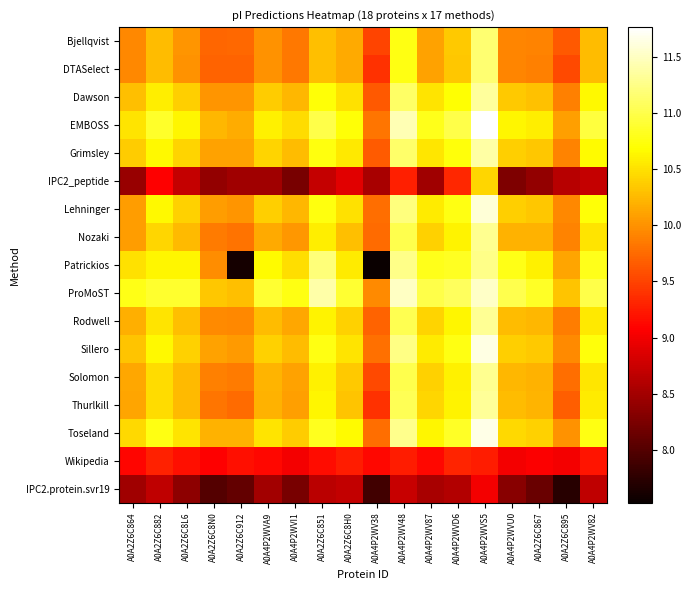

Count the number of data series in this chart.

17